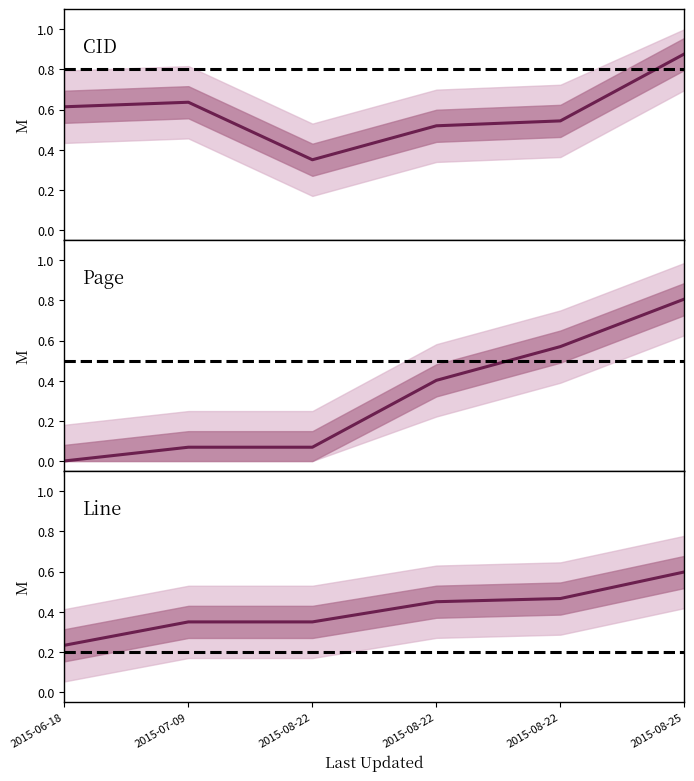

What is the label of the 1st point from the right?

2015-08-25